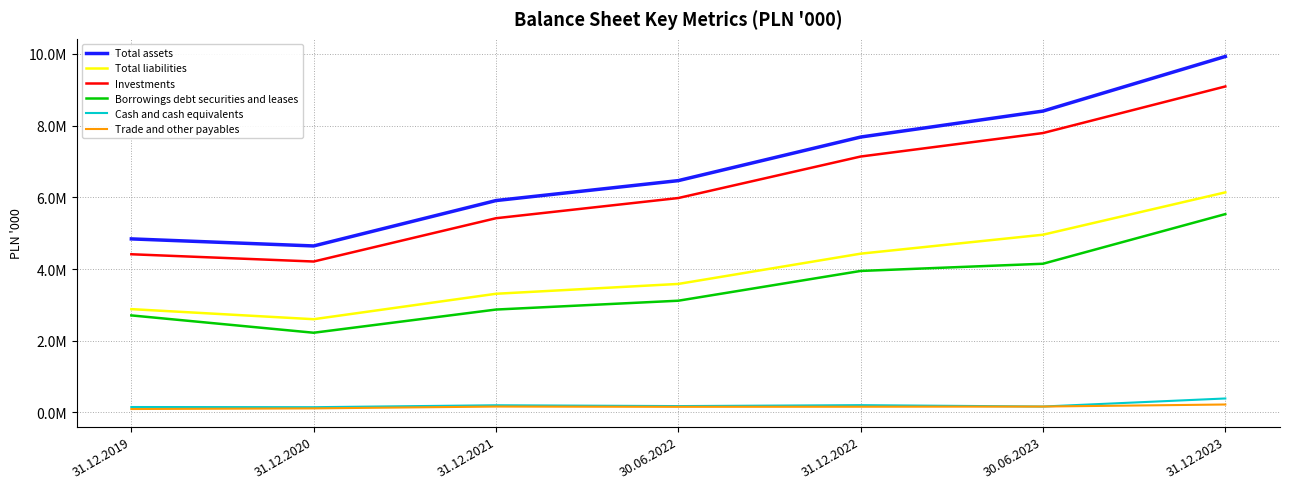

At which label does Total liabilities reach its peak?

31.12.2023